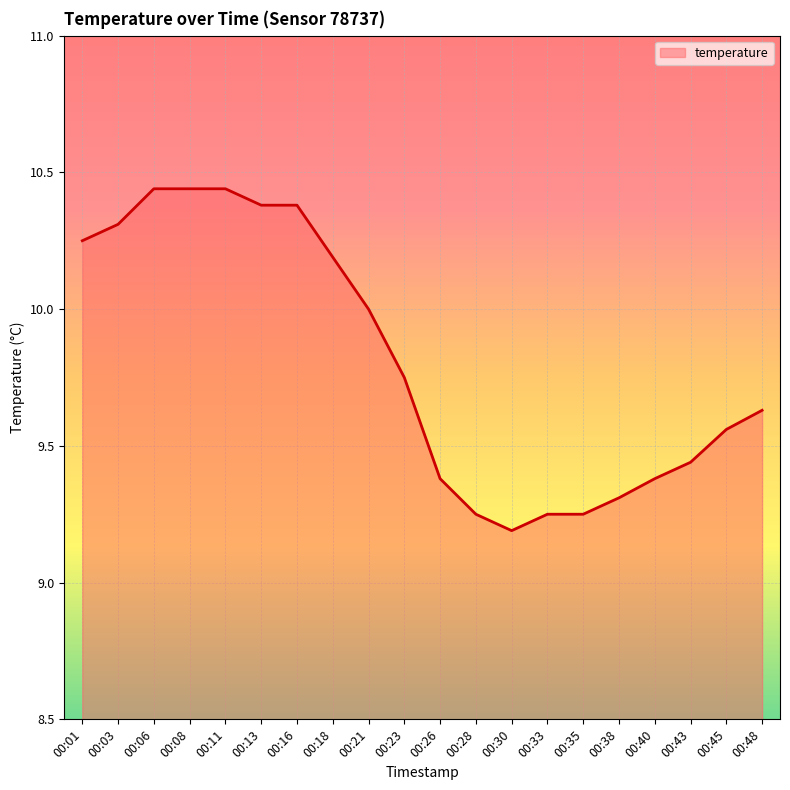

What is the approximate value at 00:38?

9.3